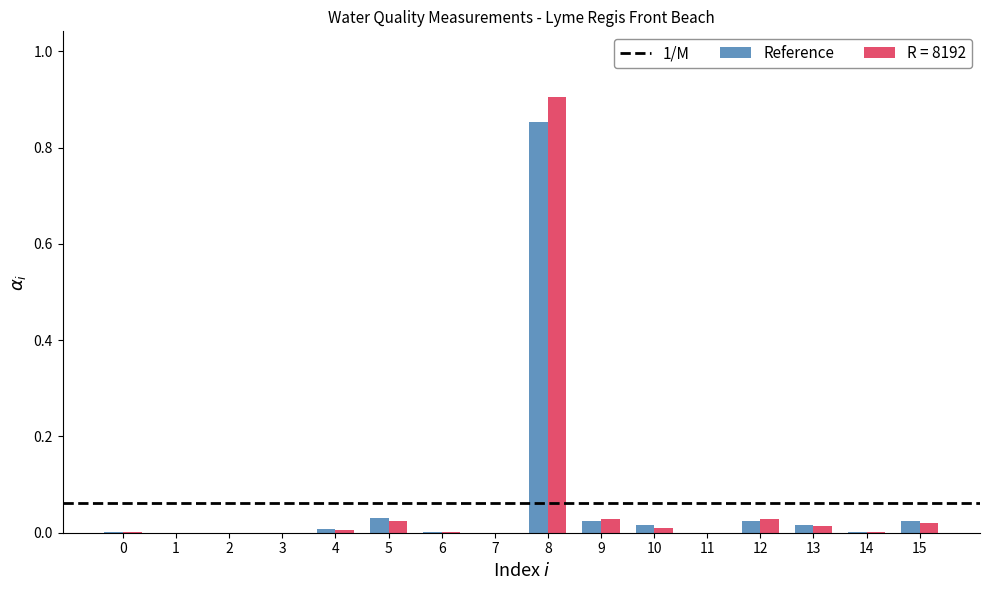

Is the value of R = 8192 at 4 greater than the value of Reference at 8?

No